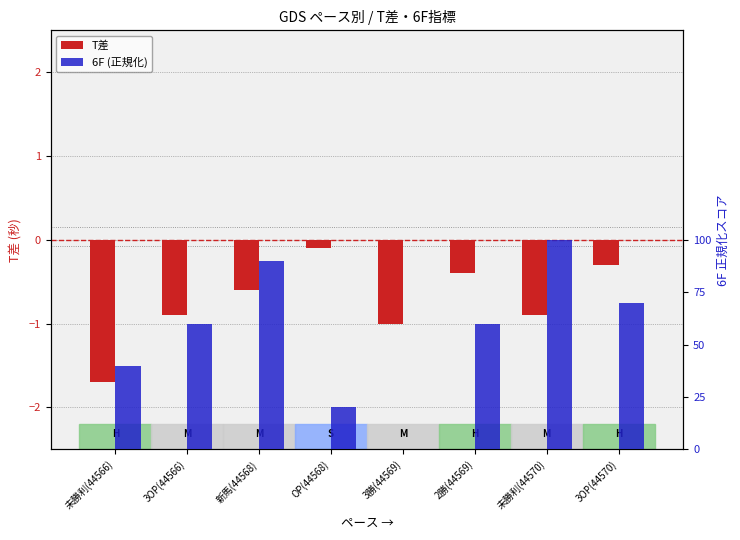

What is the total value across all series at 2勝(44569)?

59.6